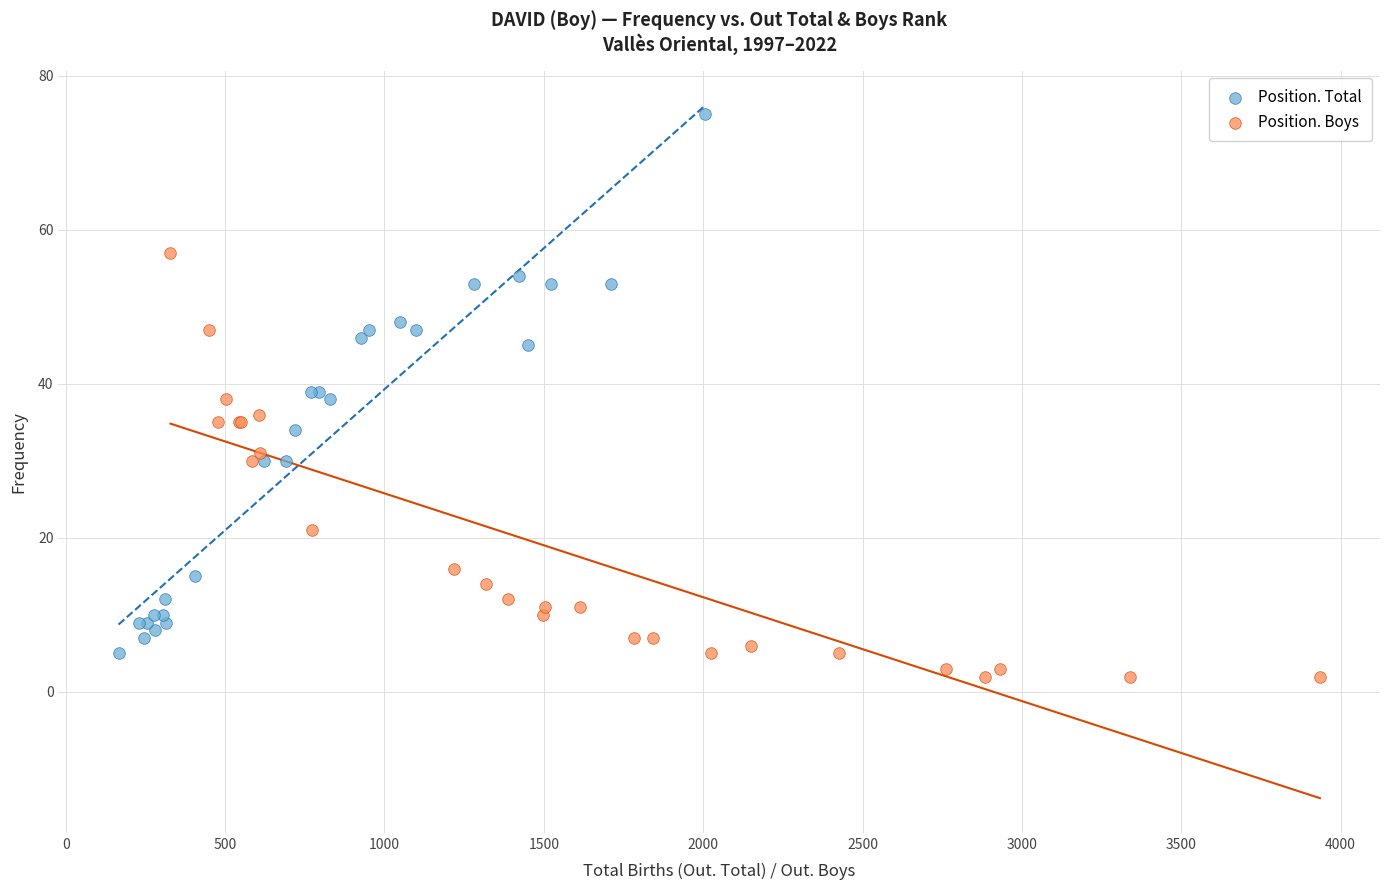

Which series has the widest spread of Y values?

Position. Total